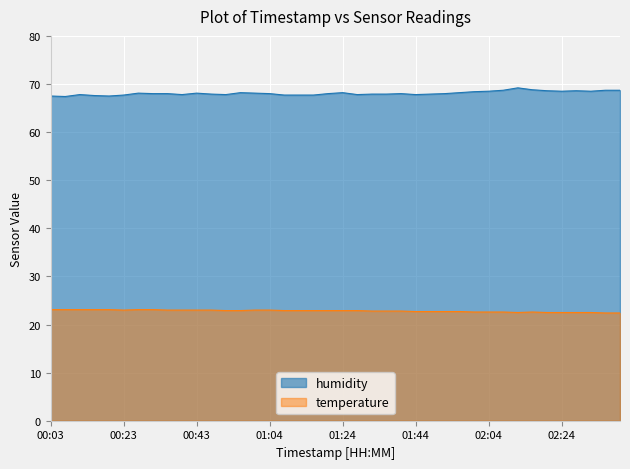

What is the total value across all series at 02:36?

91.1